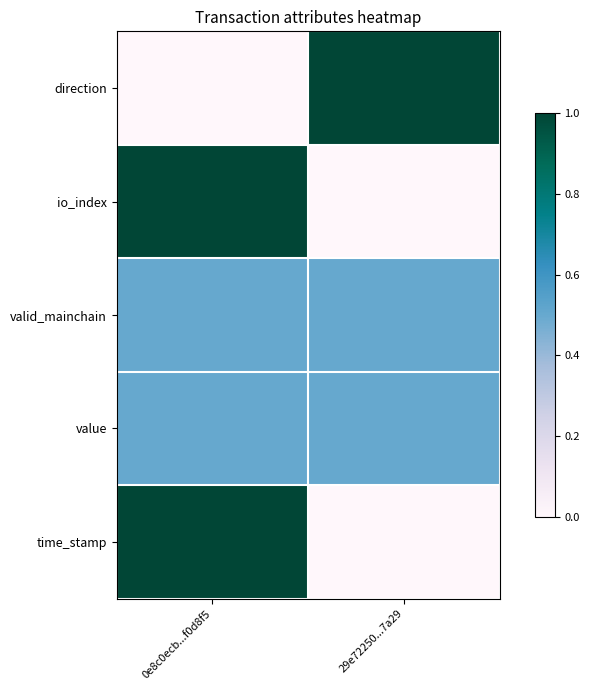

Reading left to right, extract all data points from this chart.

direction: 0e8c0ecb...f0d8f5=0.0	29e72250...7a29=1.0
io_index: 0e8c0ecb...f0d8f5=1.0	29e72250...7a29=0.0
valid_mainchain: 0e8c0ecb...f0d8f5=0.5	29e72250...7a29=0.5
value: 0e8c0ecb...f0d8f5=0.5	29e72250...7a29=0.5
time_stamp: 0e8c0ecb...f0d8f5=1.0	29e72250...7a29=0.0